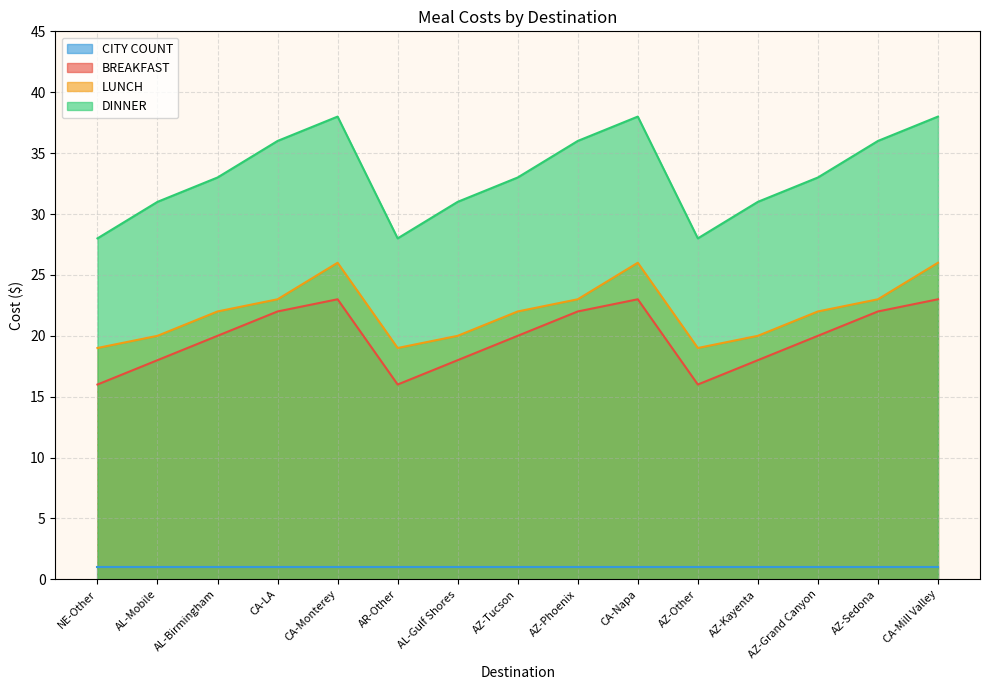

True or false: LUNCH has a value of 32 at AZ-Sedona.

False